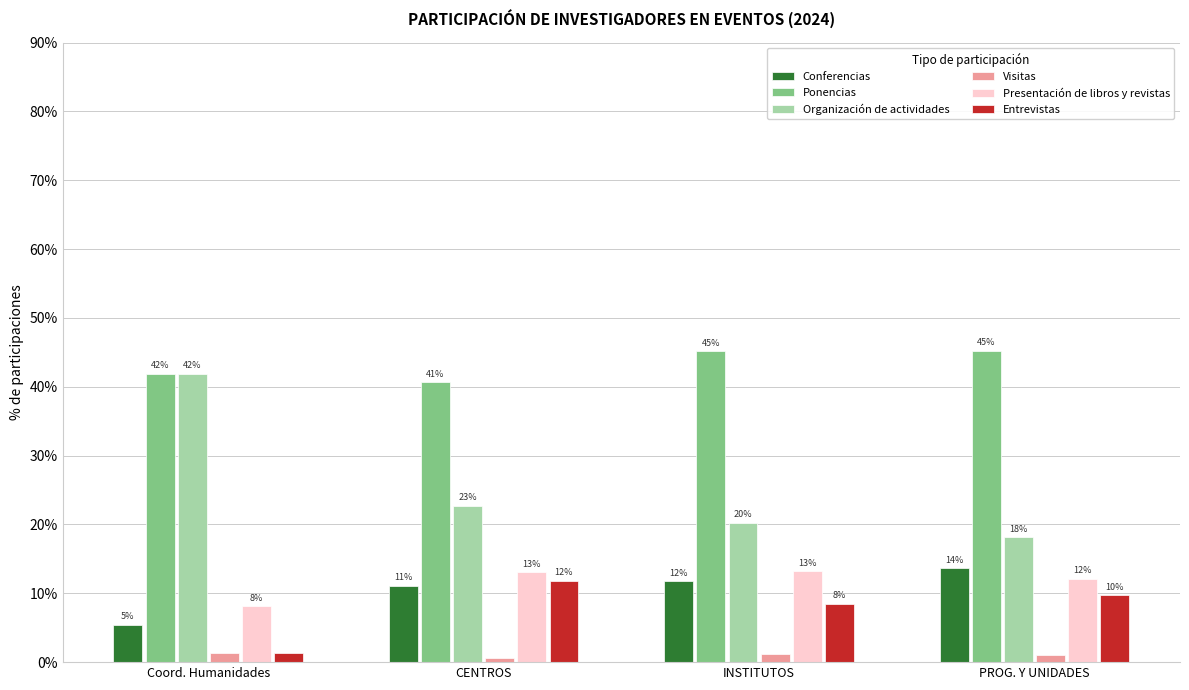

Between Coord. Humanidades and INSTITUTOS, which series saw the biggest shift?

Organización de actividades